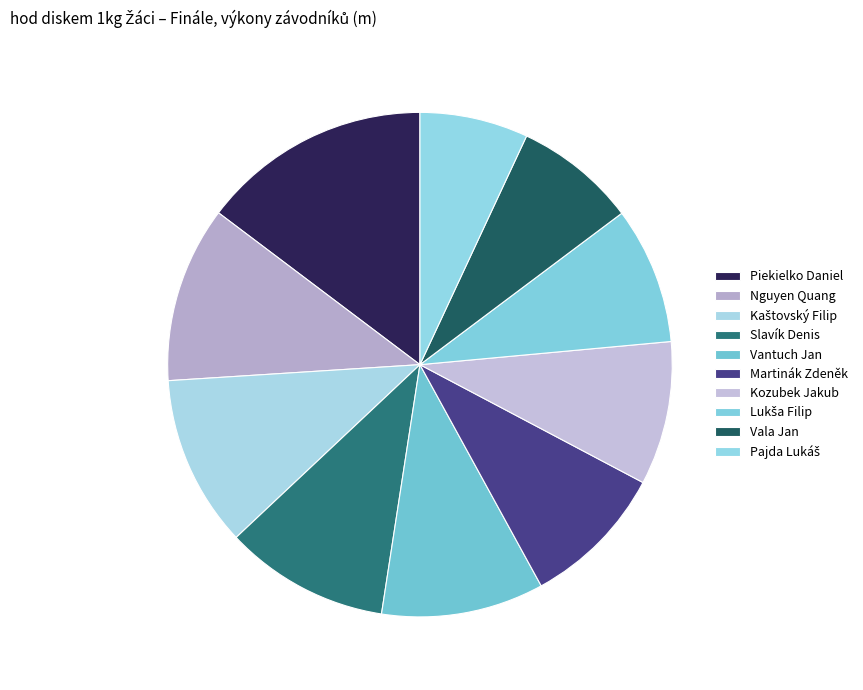

What is the largest slice in the pie chart?

Piekielko Daniel